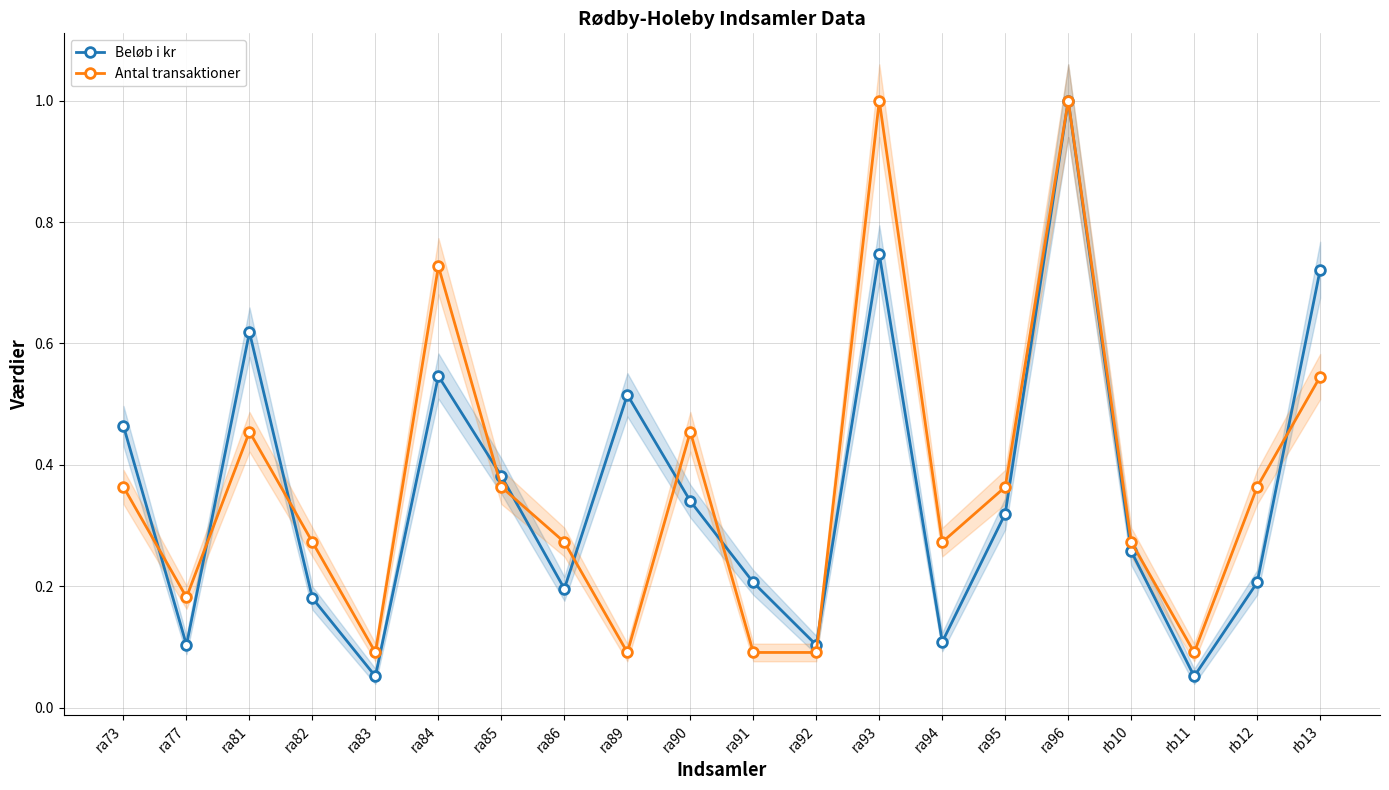

What is the average value of the Beløb i kr series?

0.4